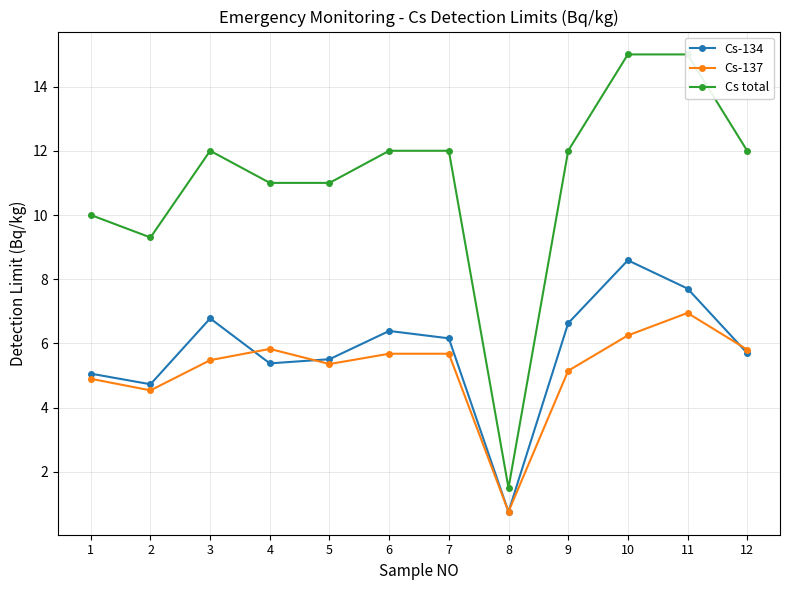

How many intersections are there between Cs-134 and Cs-137?

5